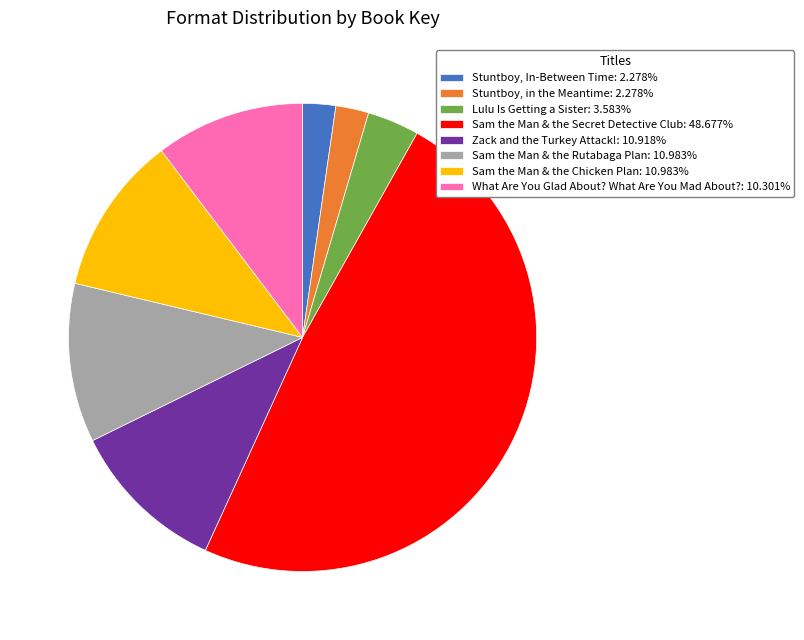

What is the ratio of the value at Sam the Man & the Secret Detective Club: 48.677% to the value at Zack and the Turkey Attack!: 10.918%?

4.5